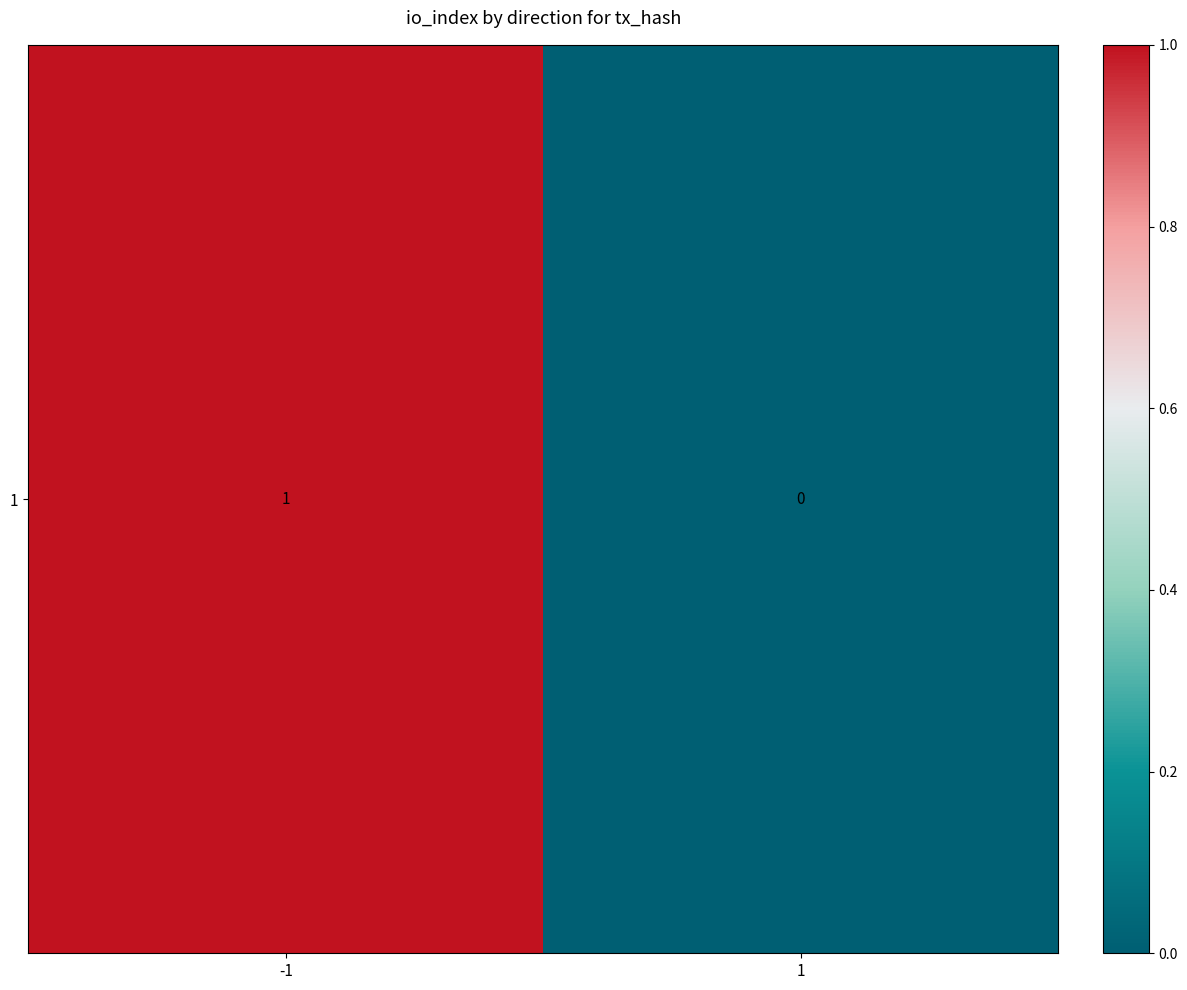

Count the number of data series in this chart.

1